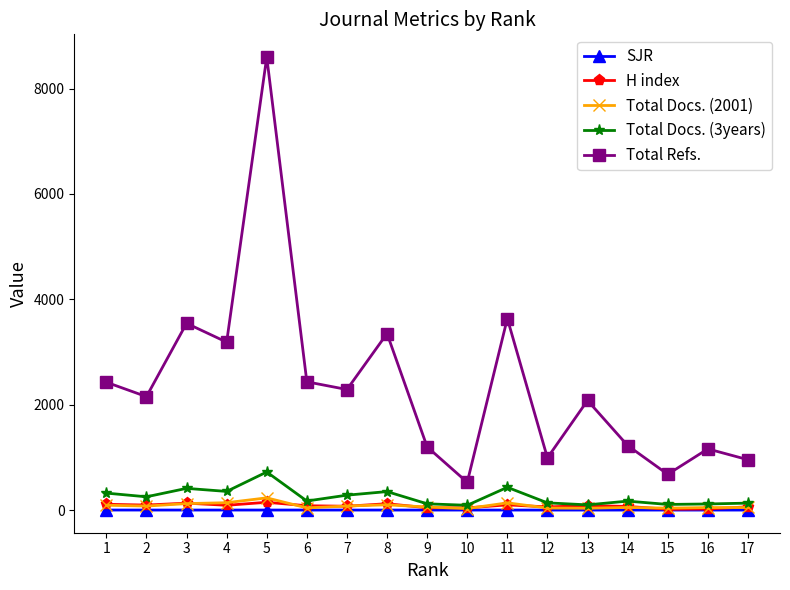

What is the difference between the maximum and minimum values in the H index series?

132.0